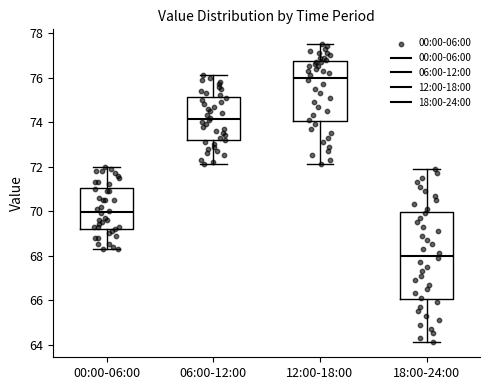

Which box has the lowest median line?

18:00-24:00